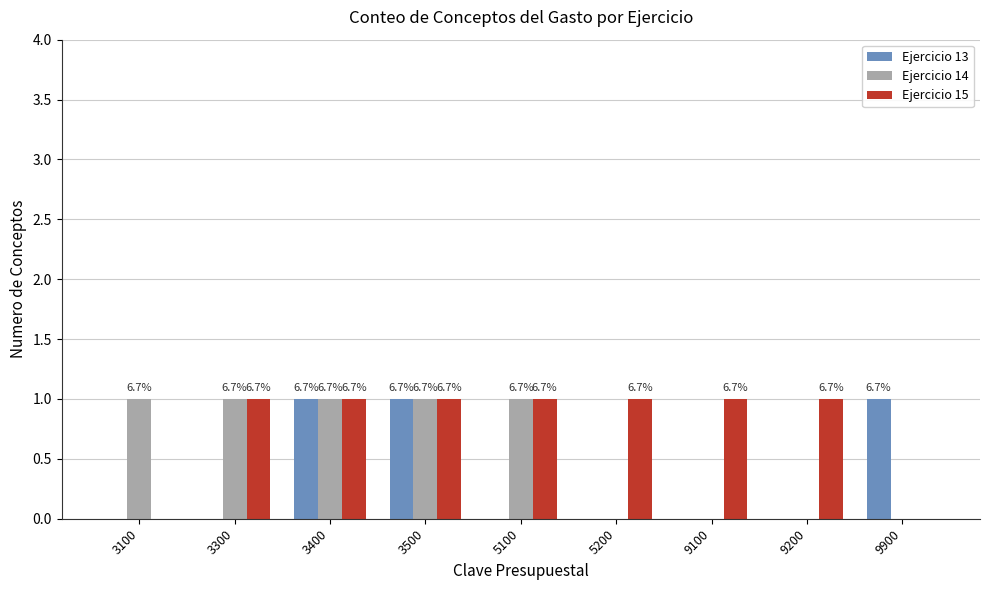

Rank the categories by Ejercicio 13 value from lowest to highest.

3100, 3300, 5100, 5200, 9100, 9200, 3400, 3500, 9900